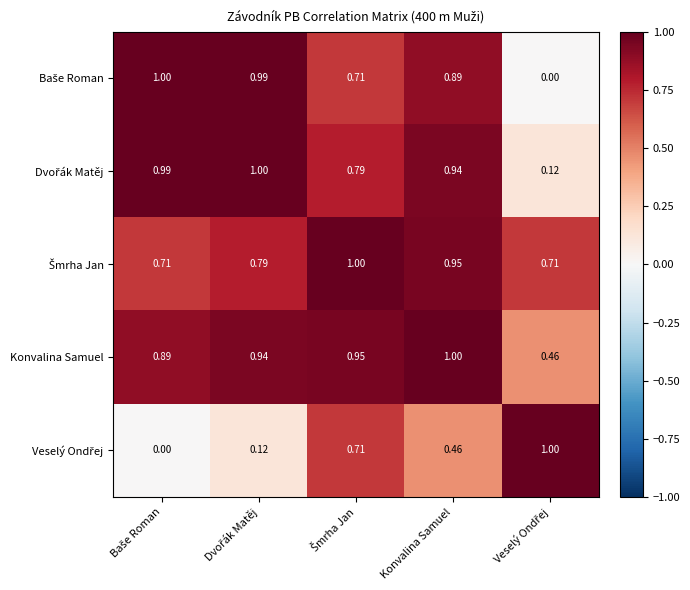

At which category is the sum across all series the highest?

Konvalina Samuel